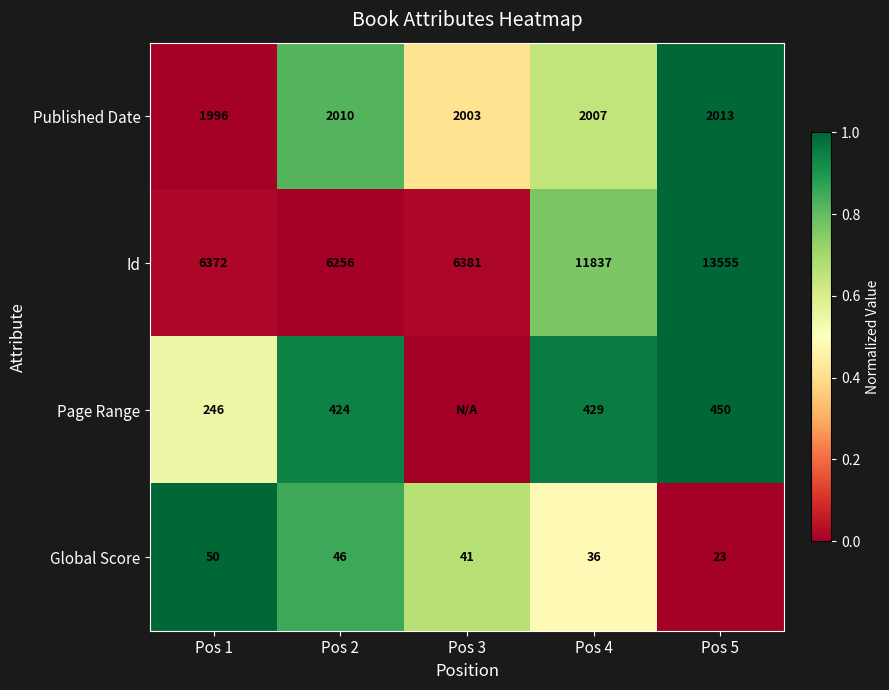

The value of Page Range at Pos 5 is 715. True or false?

False